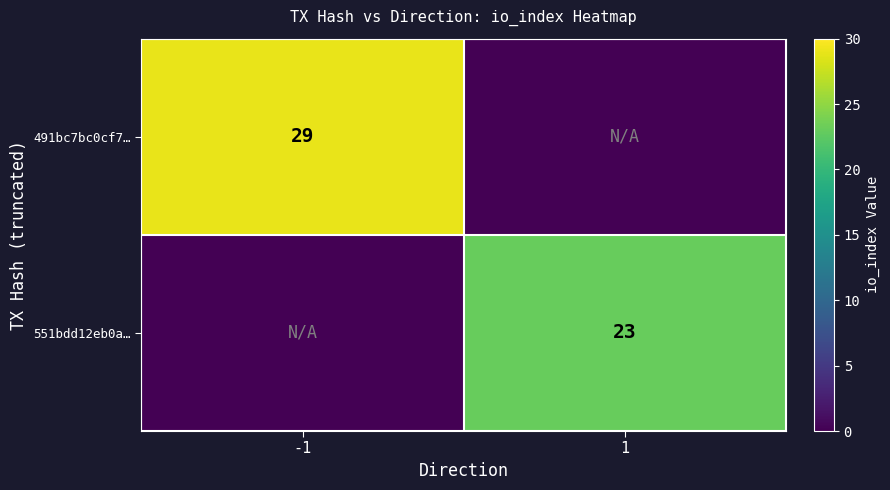

True or false: 491bc7bc0cf7… has a value of 38 at -1.

False